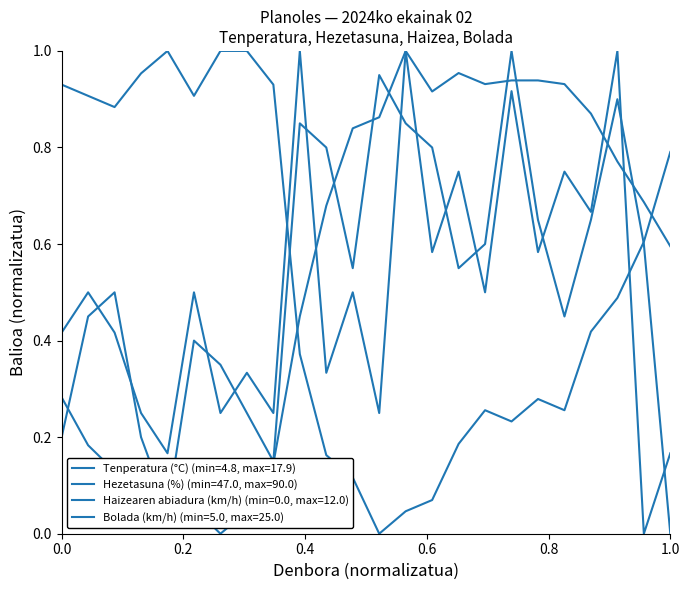

Is this an area chart (filled region under the line)?

No